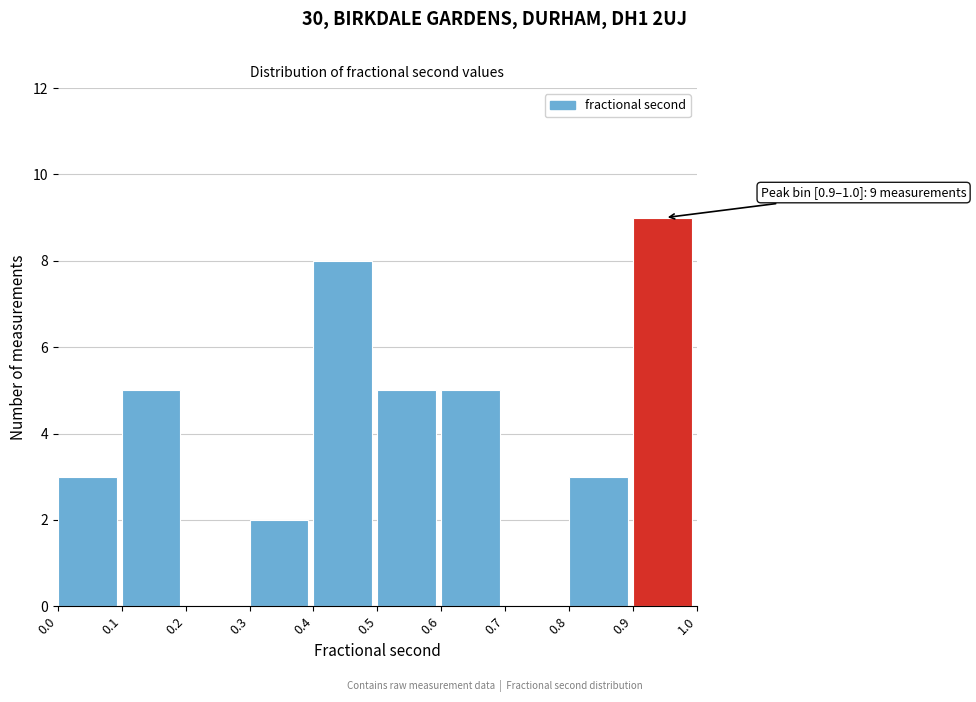

Which range on the x-axis has the tallest bar?

0.9 to 1.0